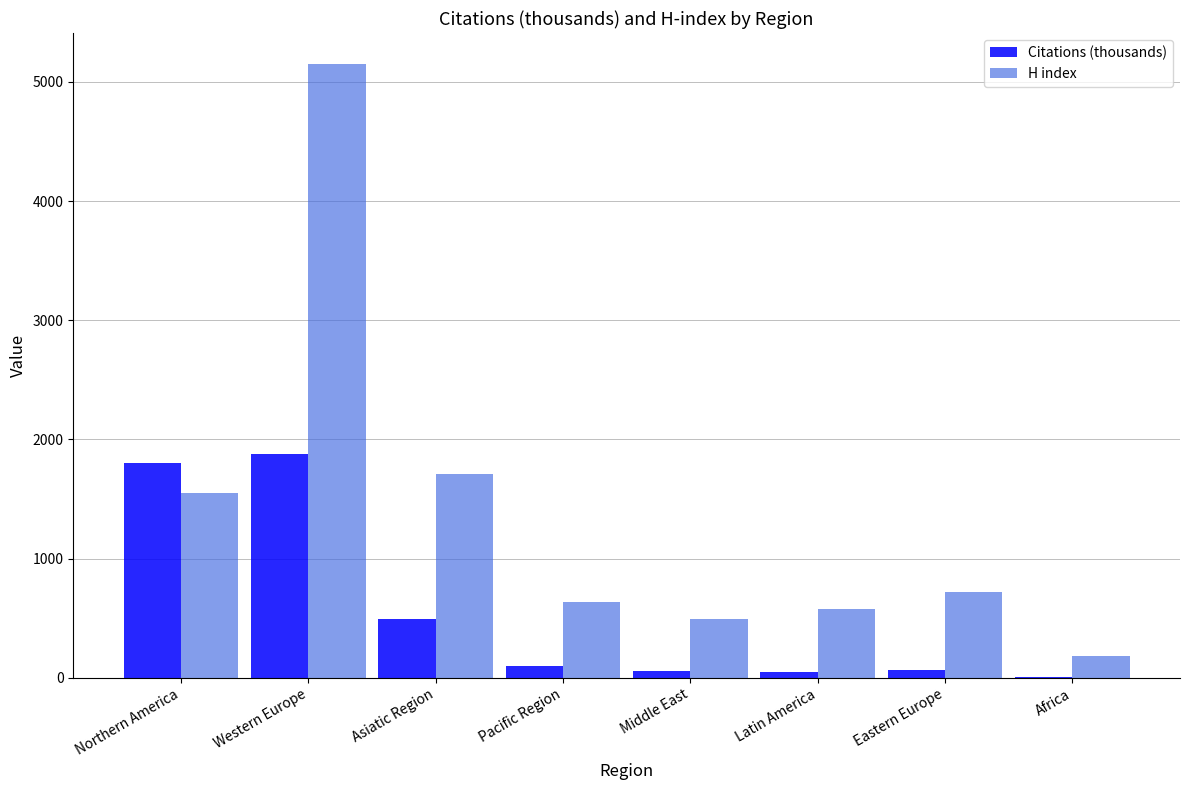

Which series has the largest range (max minus min)?

H index